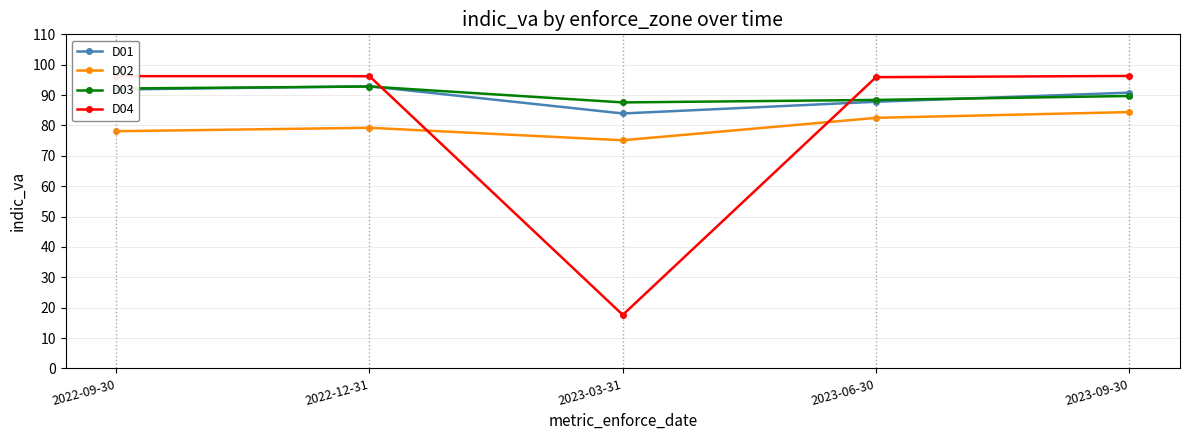

What is the total value across all series at 2023-06-30?

354.6